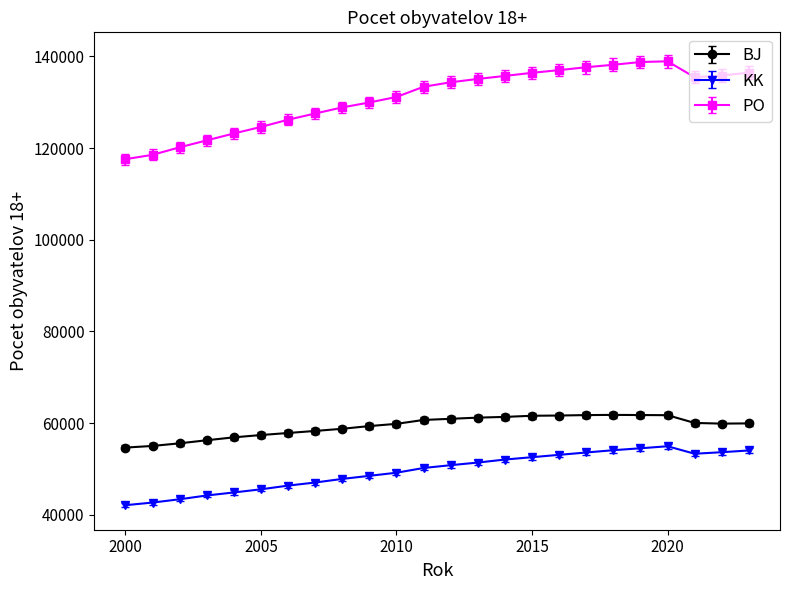

What is the average value of the BJ series?

59334